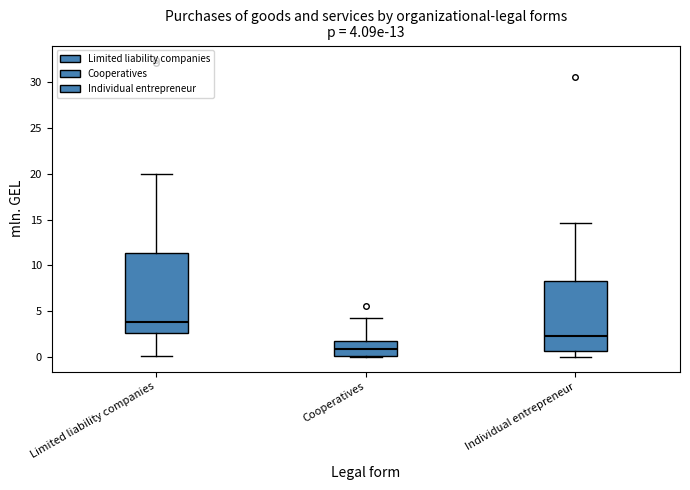

Which box is the tallest, from its lower edge to its upper edge?

Limited liability companies